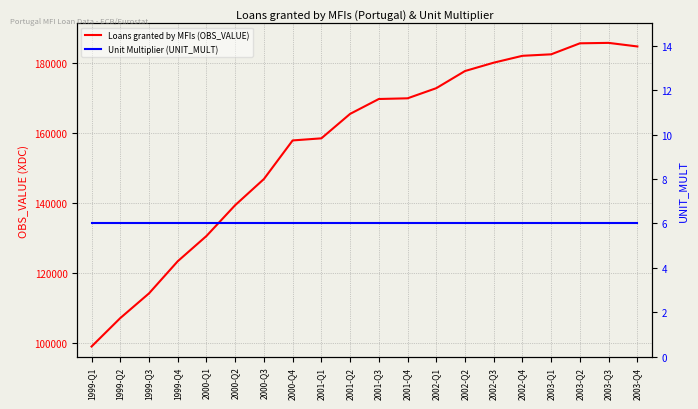

Does the chart have visible grid lines?

Yes